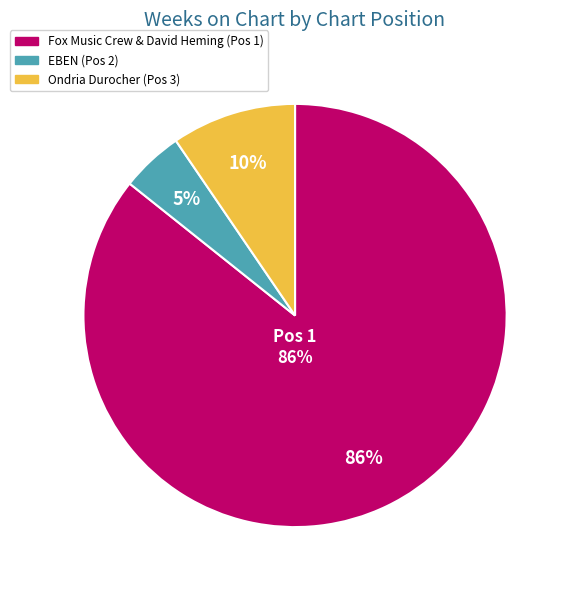

What percentage do 1 and 2 together represent?

90.5%